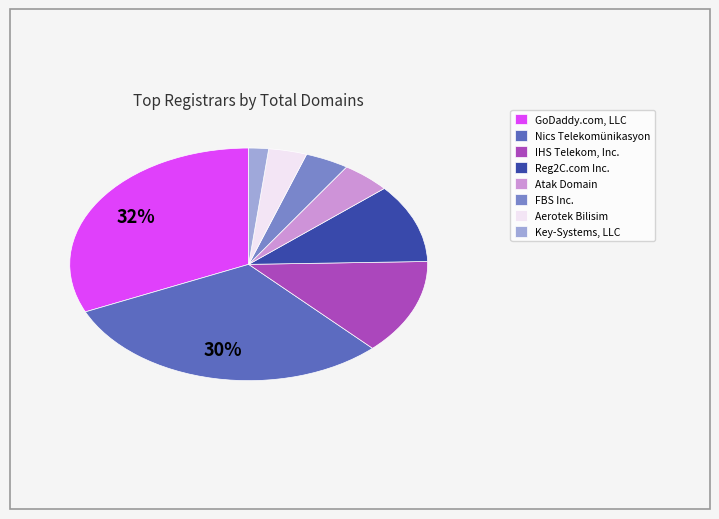

Approximately how many times larger is the value at Reg2C.com Inc. compared to GoDaddy.com, LLC?

0.3